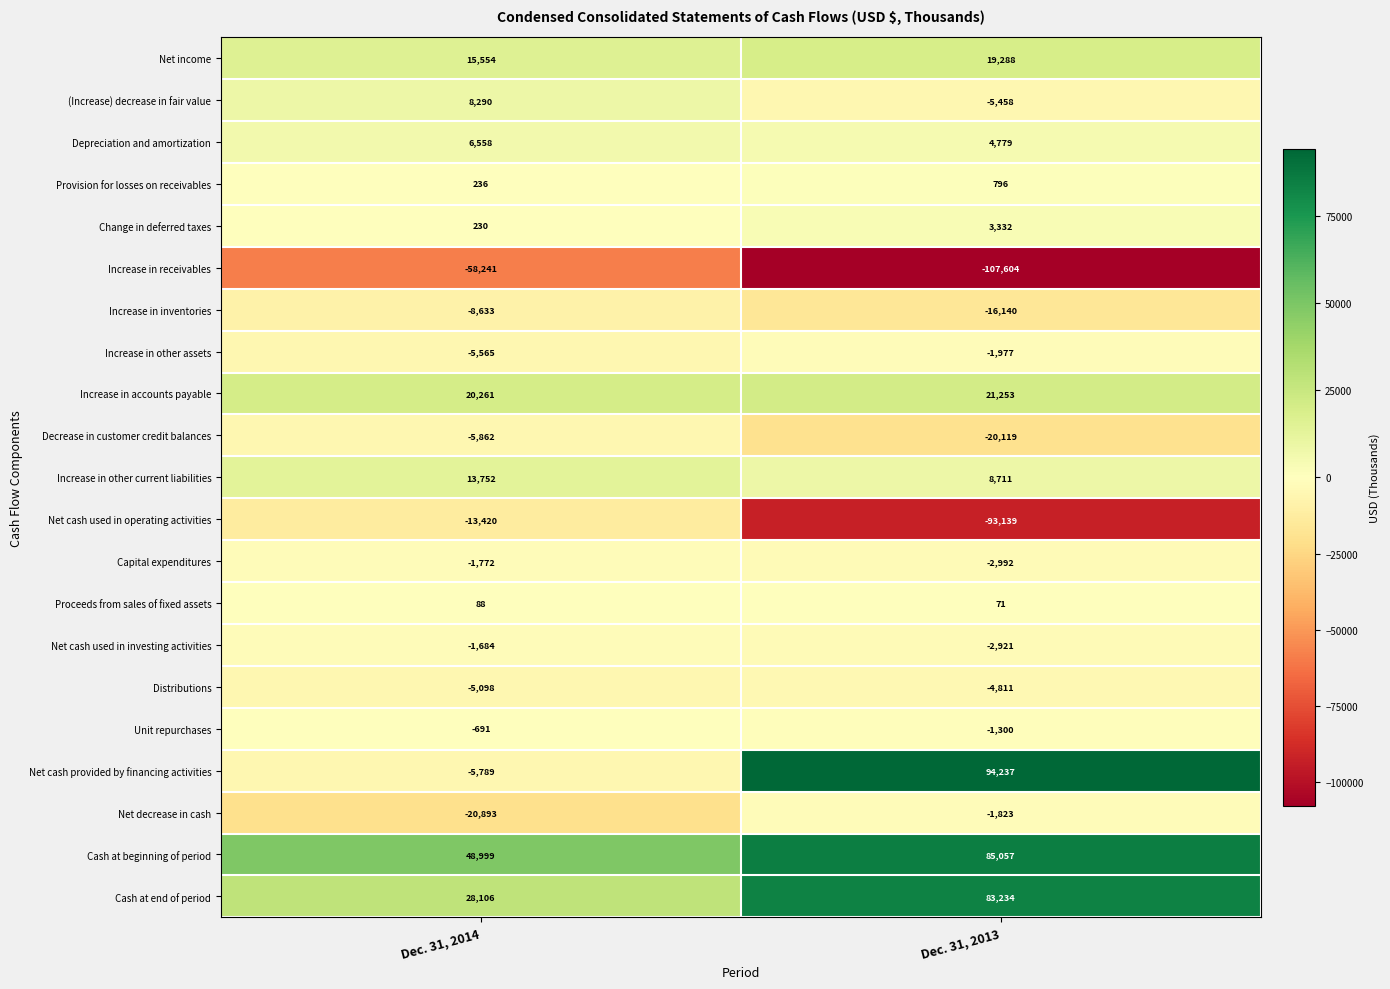

What is the total value across all series at Dec. 31, 2013?

62474